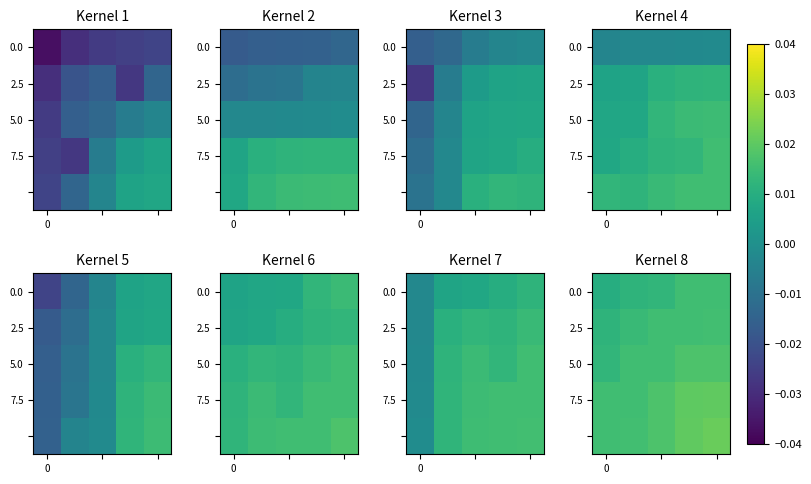

At which category is the sum across all series the highest?

4